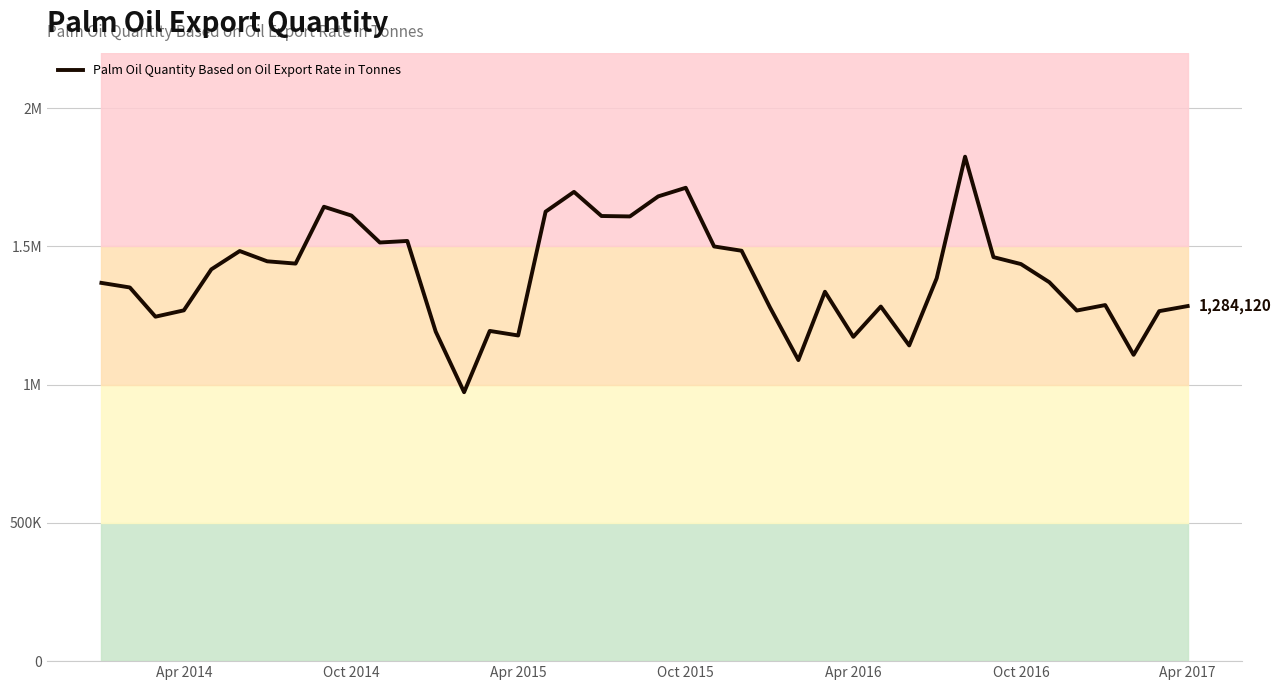

The chart shows a value of 1876950 at 14. True or false?

False